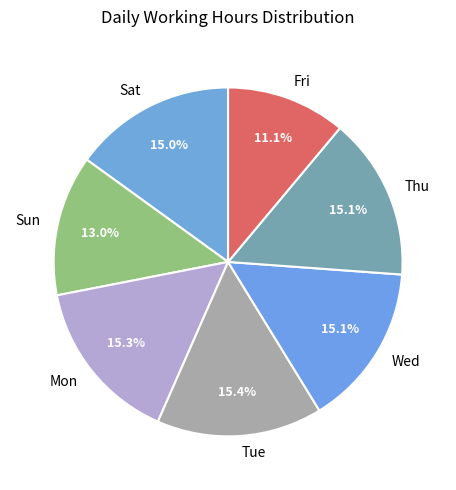

What portion of the pie excludes Sat?

85.0%